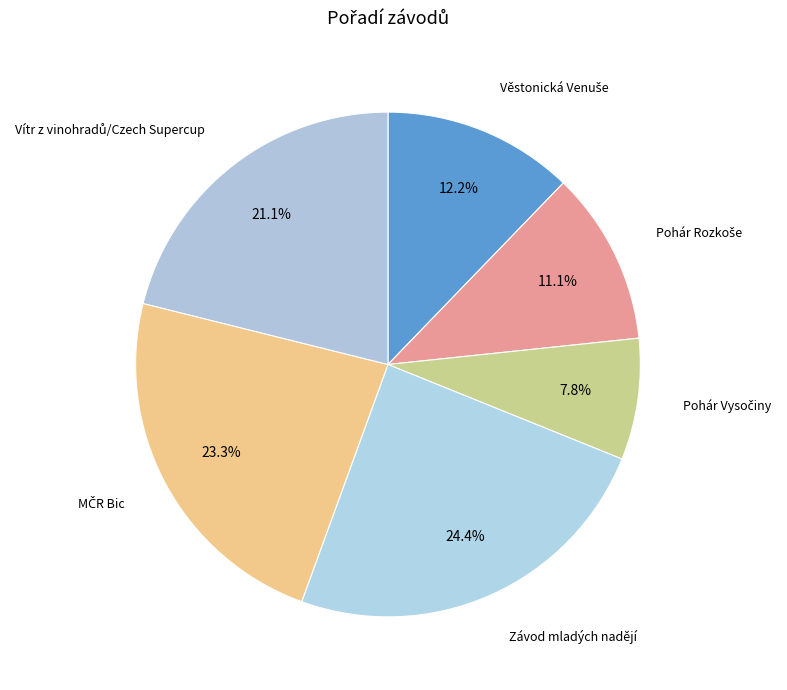

Is there any slice that represents more than half of the pie?

No